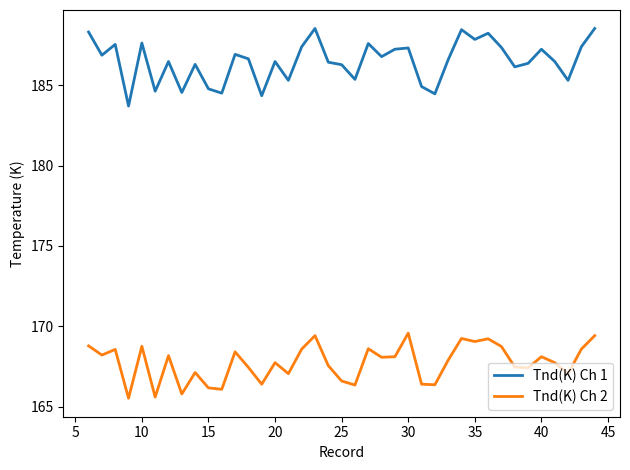

How many lines are shown in the chart?

2